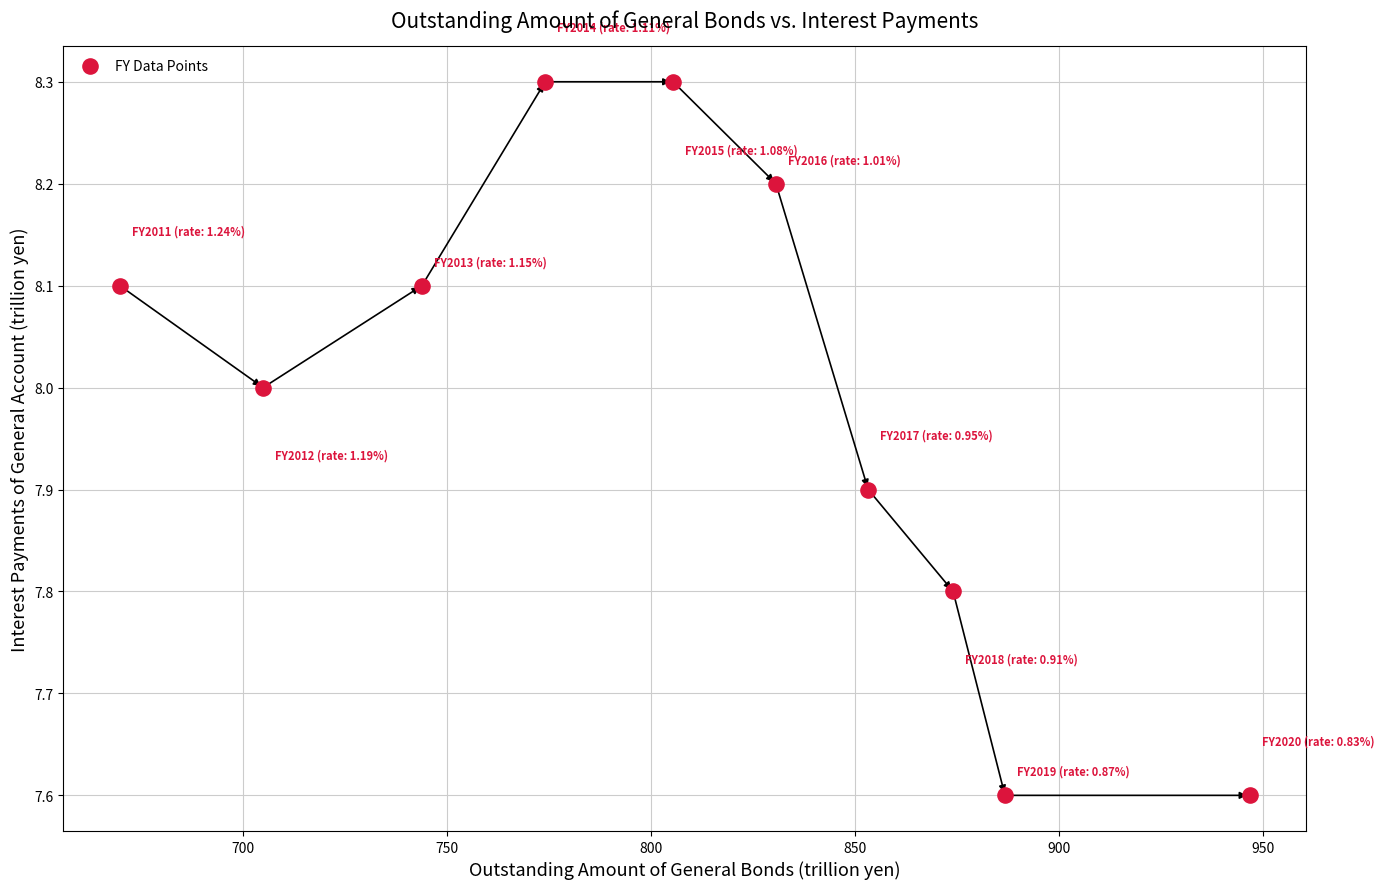

What is the average Y value?

8.0